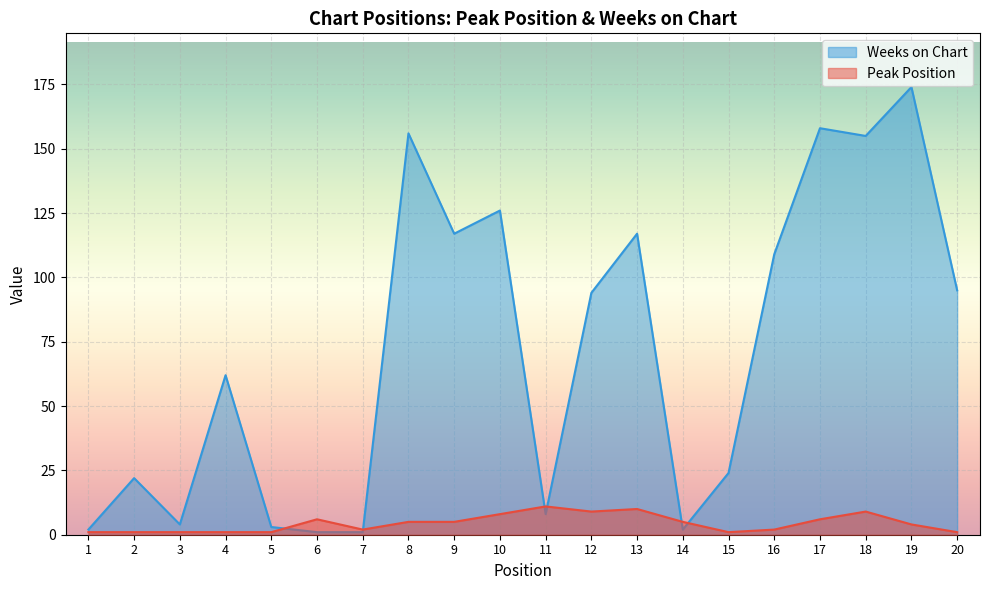

What are all the series names shown in the legend?

Weeks on Chart, Peak Position